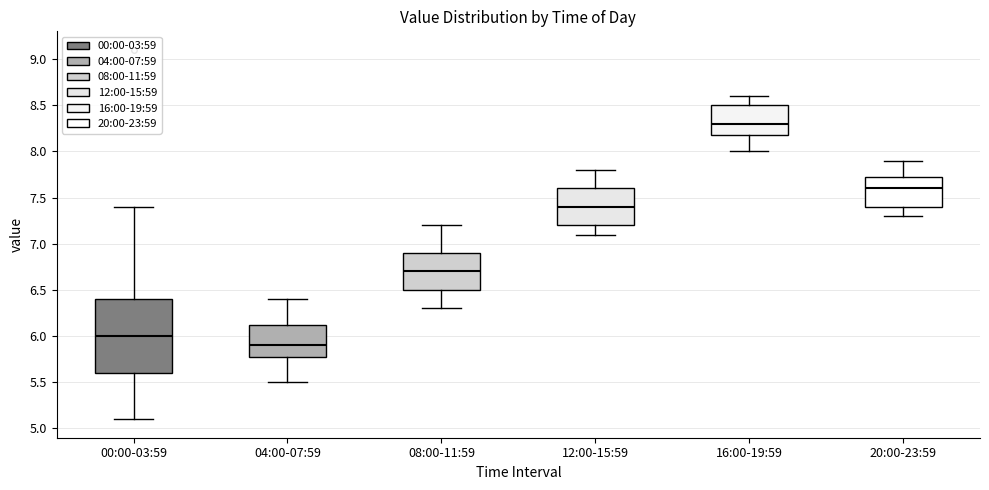

Which box's median line is the highest?

16:00-19:59